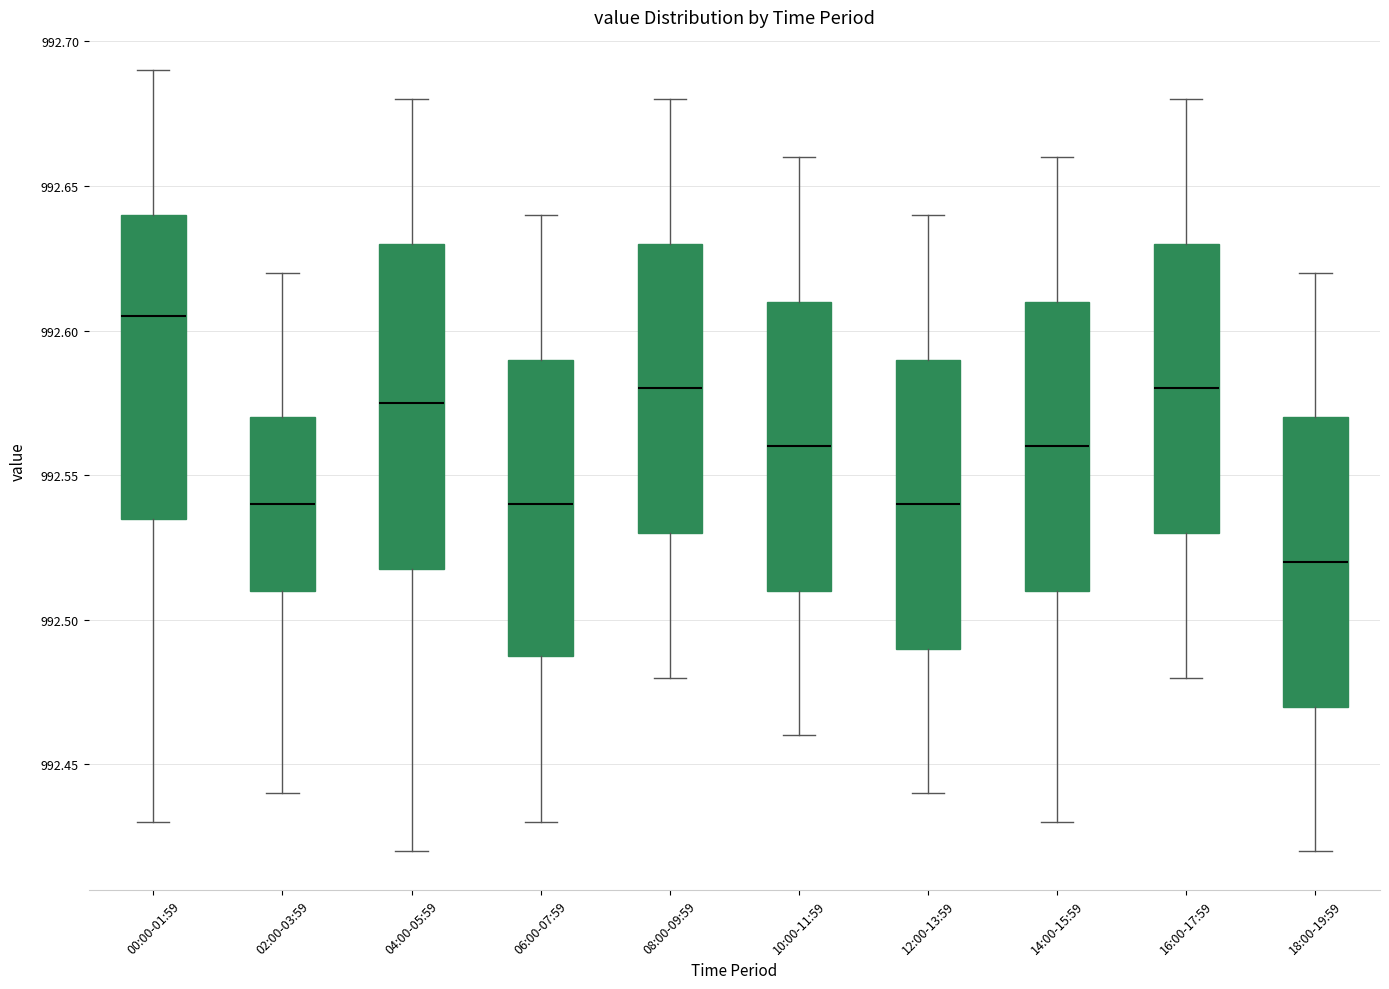

Reading left to right, transcribe this box plot: for each box, give where its median line is, the range the box spans, and where its two whiskers end, as read against the y-axis. The values are not printed on the chart, so give them approximately, as read against the axis.

00:00-01:59: median 992.605, box 992.535 to 992.640, whiskers 992.430 to 992.690
02:00-03:59: median 992.540, box 992.510 to 992.570, whiskers 992.440 to 992.620
04:00-05:59: median 992.575, box 992.520 to 992.630, whiskers 992.420 to 992.680
06:00-07:59: median 992.540, box 992.490 to 992.590, whiskers 992.430 to 992.640
08:00-09:59: median 992.580, box 992.530 to 992.630, whiskers 992.480 to 992.680
10:00-11:59: median 992.560, box 992.510 to 992.610, whiskers 992.460 to 992.660
12:00-13:59: median 992.540, box 992.490 to 992.590, whiskers 992.440 to 992.640
14:00-15:59: median 992.560, box 992.510 to 992.610, whiskers 992.430 to 992.660
16:00-17:59: median 992.580, box 992.530 to 992.630, whiskers 992.480 to 992.680
18:00-19:59: median 992.520, box 992.470 to 992.570, whiskers 992.420 to 992.620